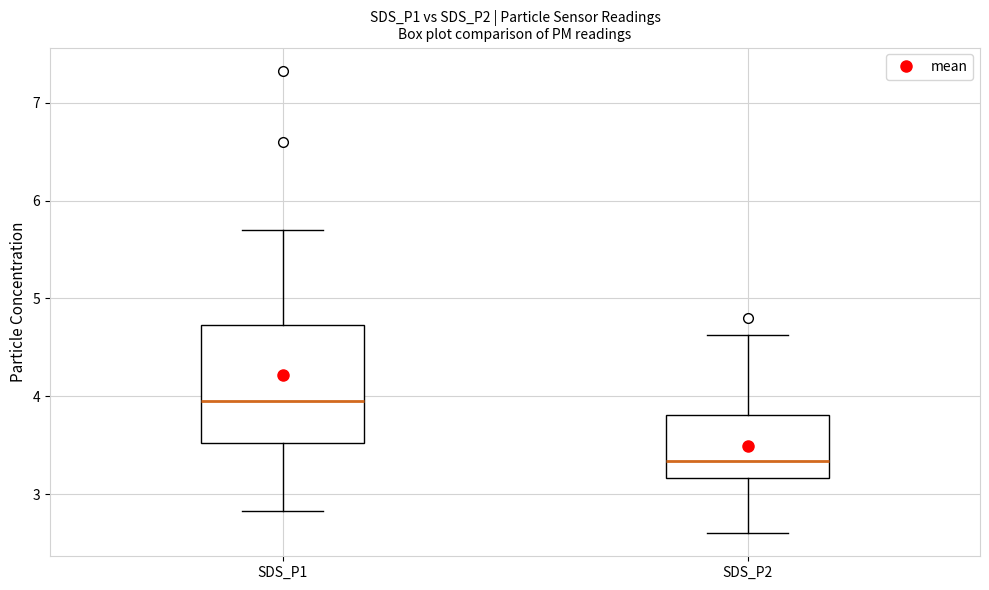

Reading left to right, read every box against the y-axis: the position of its median line, the range the box covers, and the ends of its whiskers. The values are not printed on the chart, so give them approximately, as read against the axis.

SDS_P1: median 4.0, box 3.5 to 4.7, whiskers 2.8 to 5.7
SDS_P2: median 3.3, box 3.2 to 3.8, whiskers 2.6 to 4.6